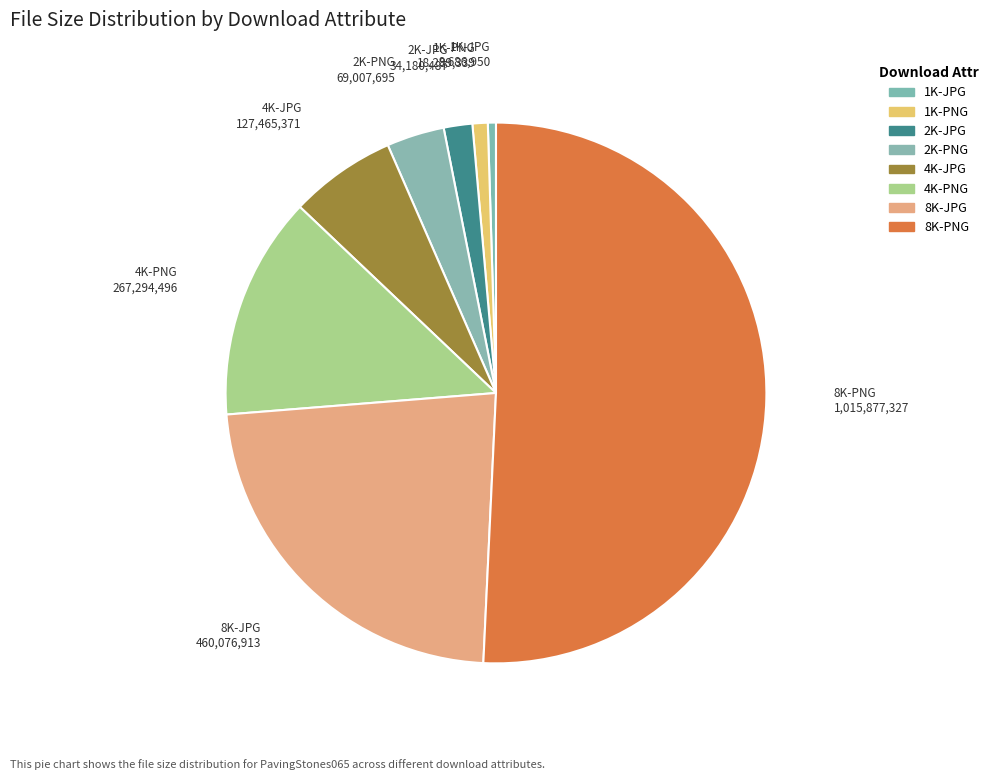

What is the largest slice in the pie chart?

8K-PNG